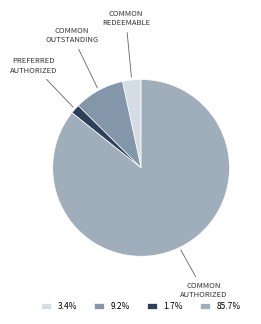

What is the largest slice in the pie chart?

COMMON AUTHORIZED